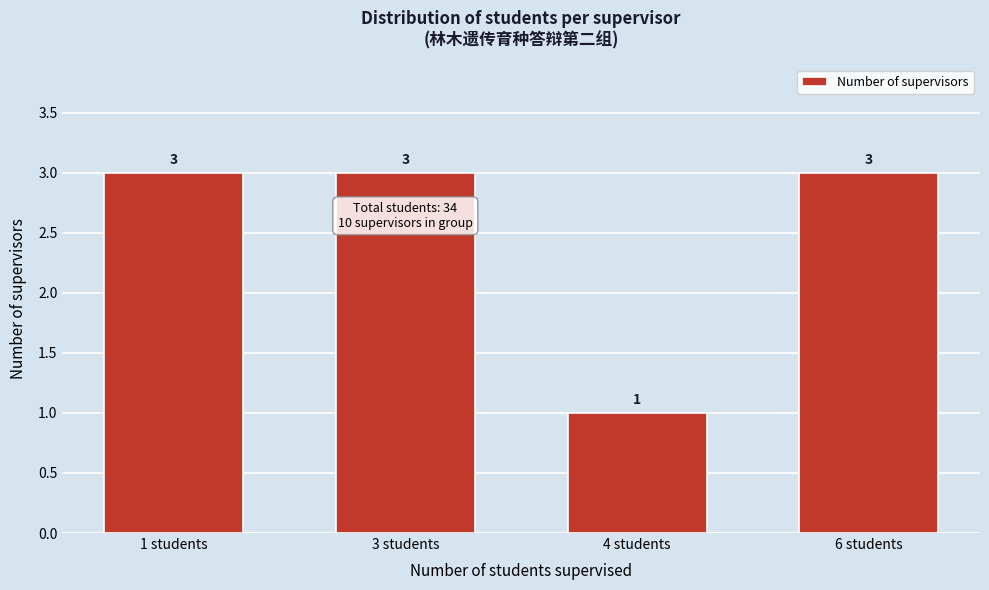

Reading right to left, list all the values displayed in this chart.

6 students=3	4 students=1	3 students=3	1 students=3